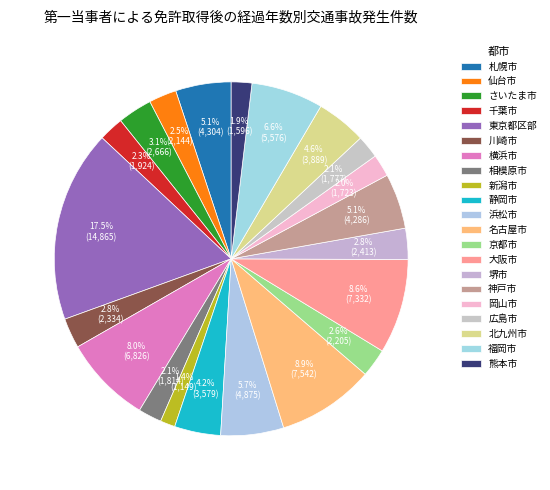

Count the number of slices in the pie.

21